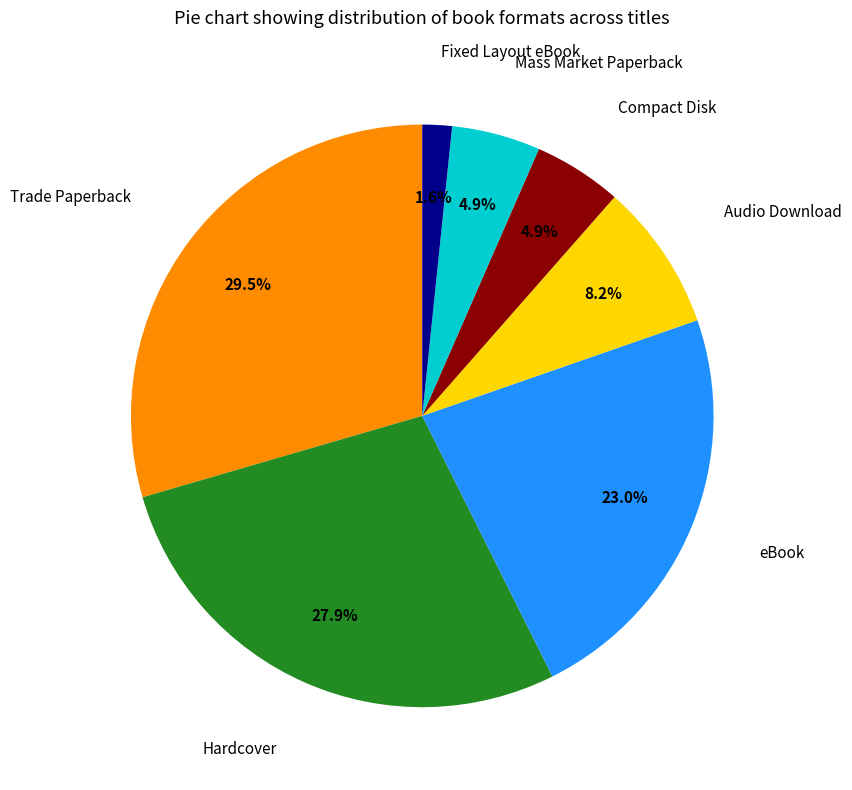

Does any single category account for the majority?

No